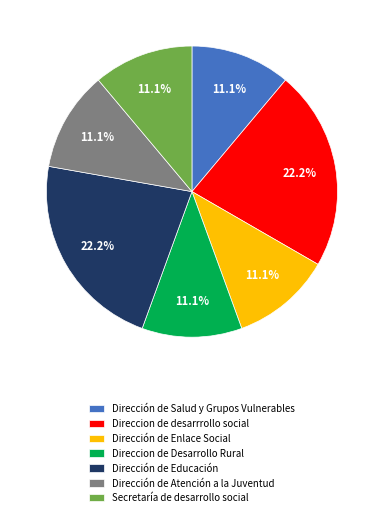

To the nearest percent, what is the difference between the largest and smallest slice percentages?

11%